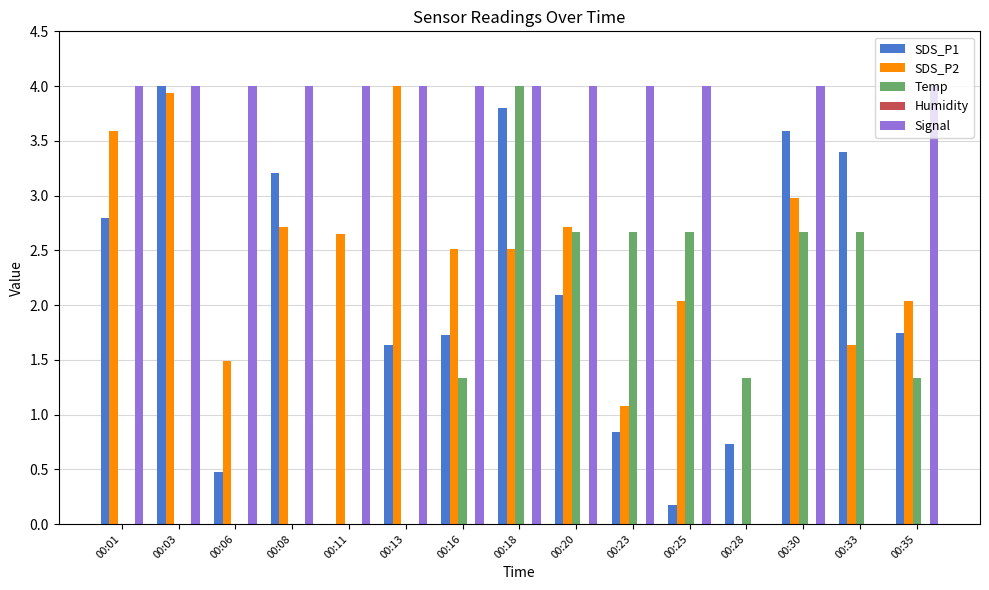

What is the total value across all series at 00:08?

9.9